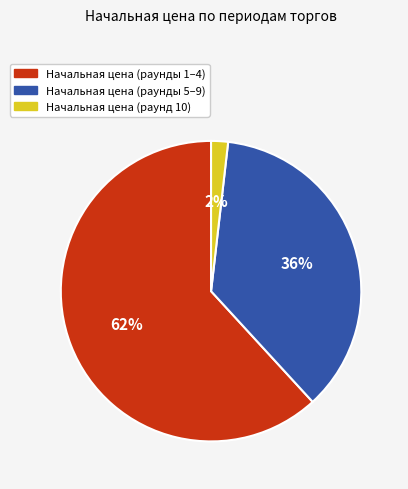

Does any single category account for the majority?

Yes